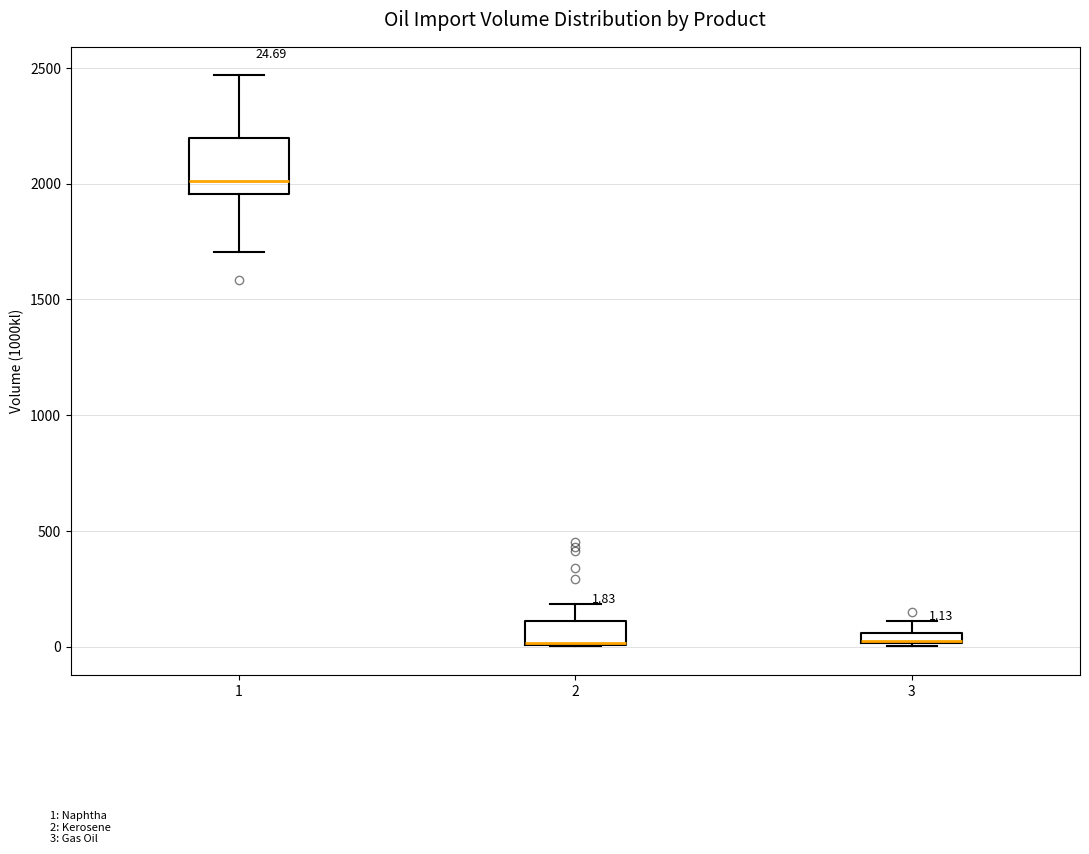

Comparing the boxes themselves (not the whiskers), which one is the tallest?

1